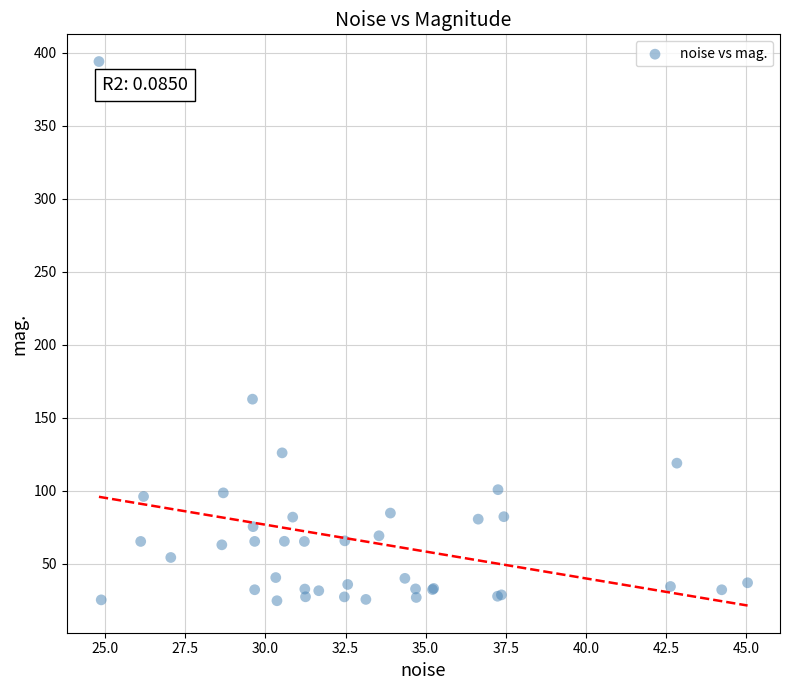

What Y value in the scatter plot is closest to 209?

162.7